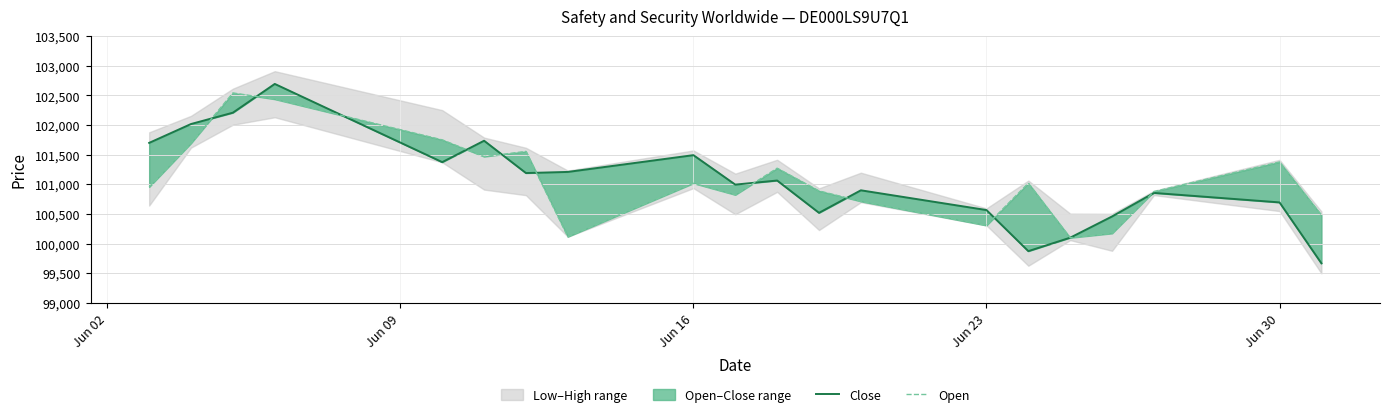

True or false: Close and Open intersect in this chart.

True